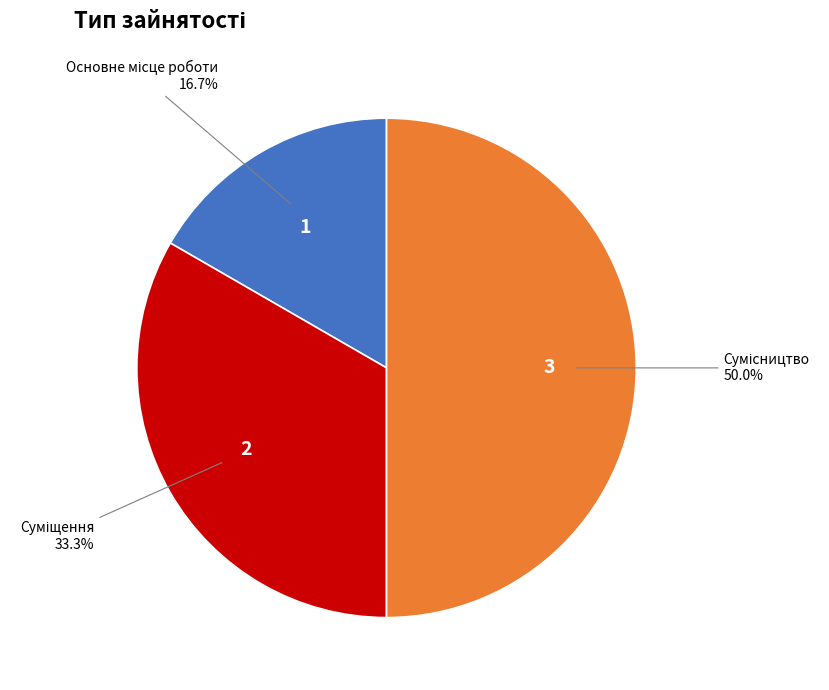

How many segments does this pie chart have?

3